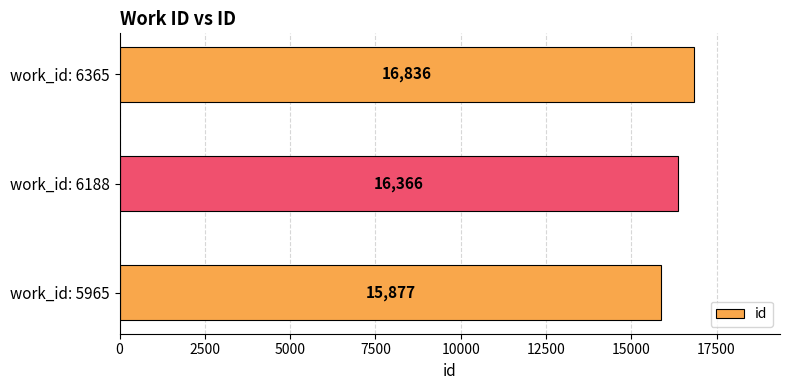

At which label is the value closest to 16356?

work_id: 6188